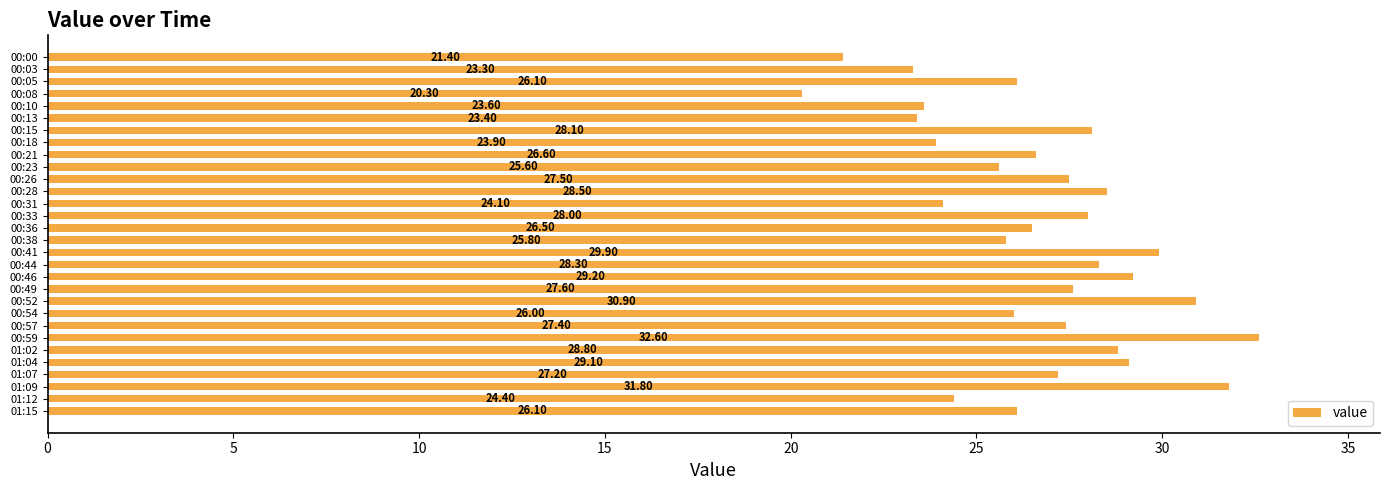

What is the sum of all values?

802.0